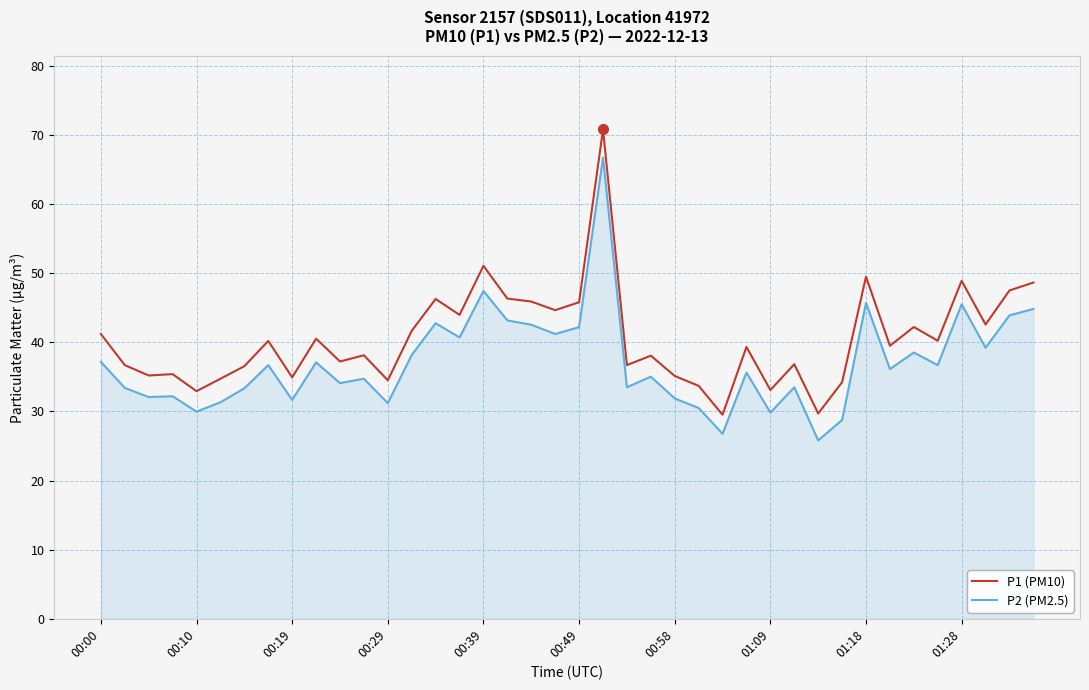

Which series has the largest total across all categories?

P1 (PM10)